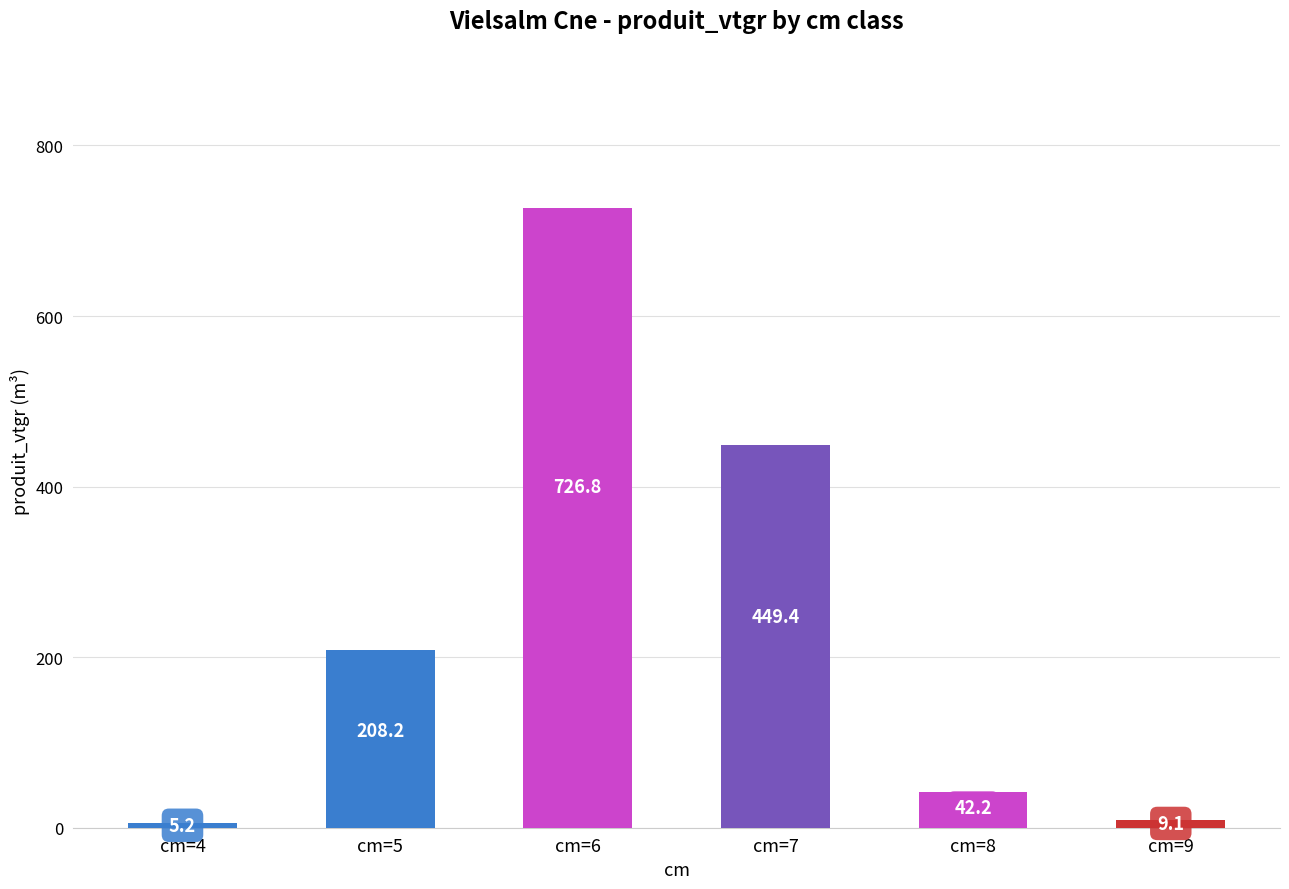

At which category does the chart reach its peak across all series?

cm=6